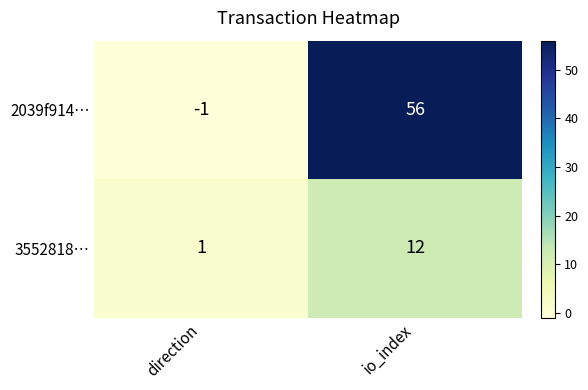

Rank the series at direction from lowest to highest value.

2039f914…, 3552818…